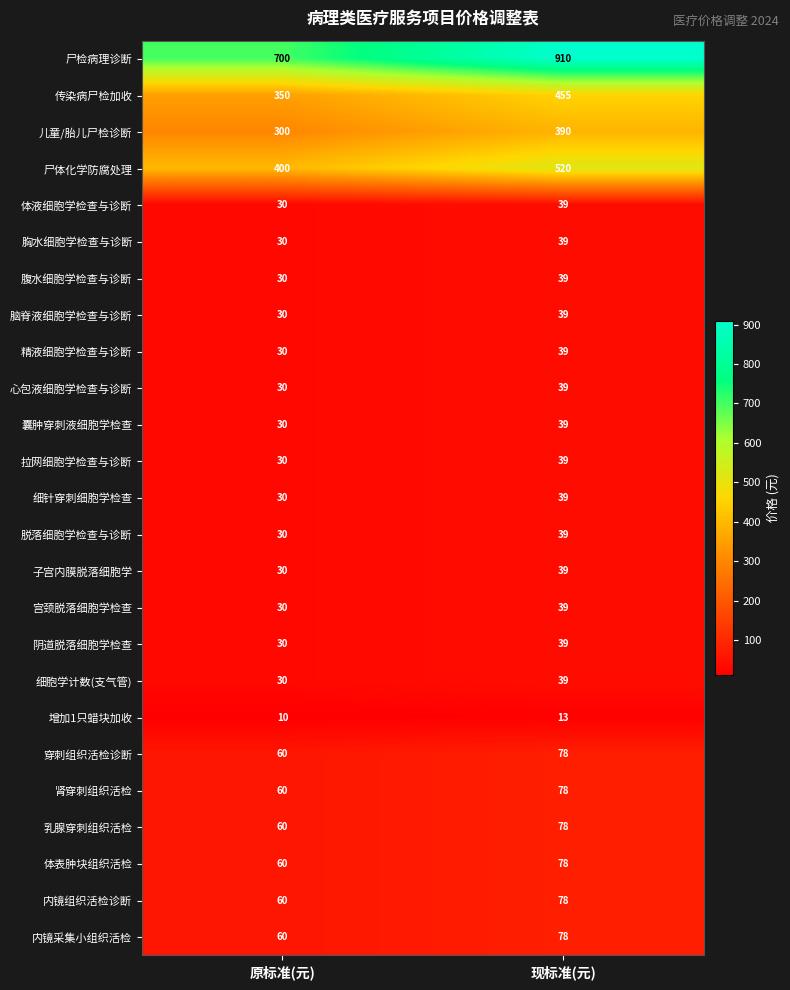

List the labels in order of 穿刺组织活检诊断 value, smallest first.

原标准(元), 现标准(元)